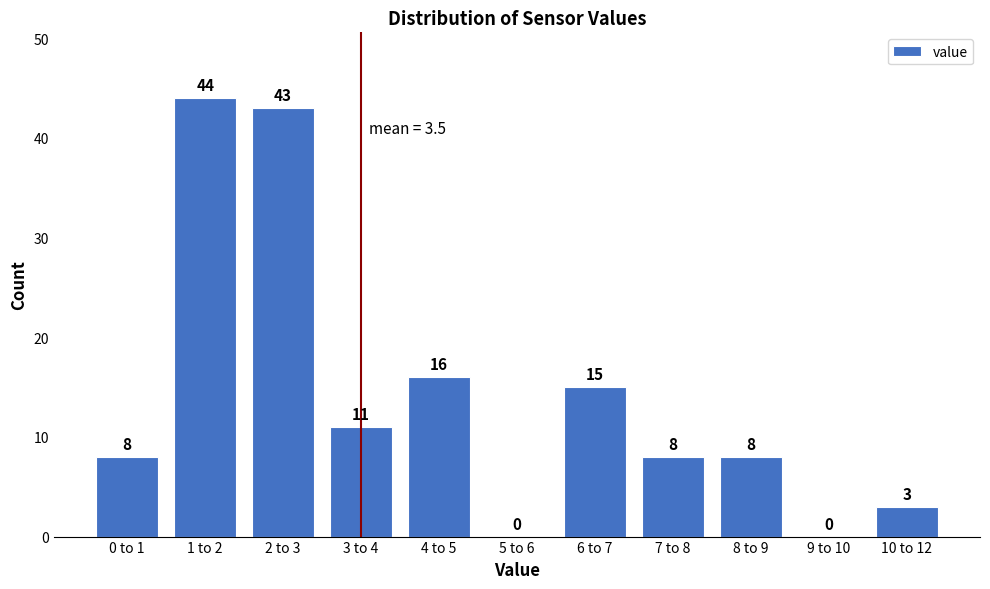

Reading left to right, what are all the values shown in this chart?

0 to 1=8	1 to 2=44	2 to 3=43	3 to 4=11	4 to 5=16	5 to 6=0	6 to 7=15	7 to 8=8	8 to 9=8	9 to 10=0	10 to 12=3